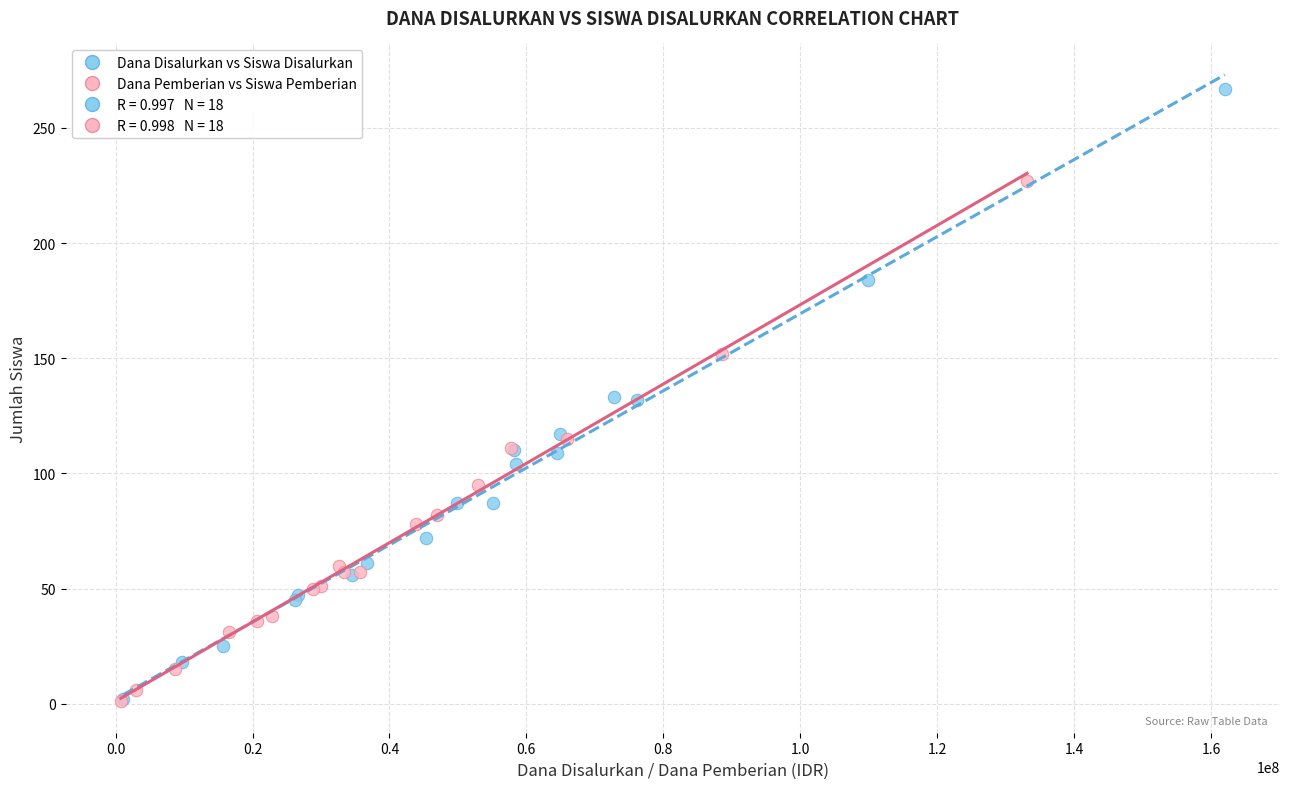

Which series reaches the maximum Y coordinate?

Dana Disalurkan vs Siswa Disalurkan